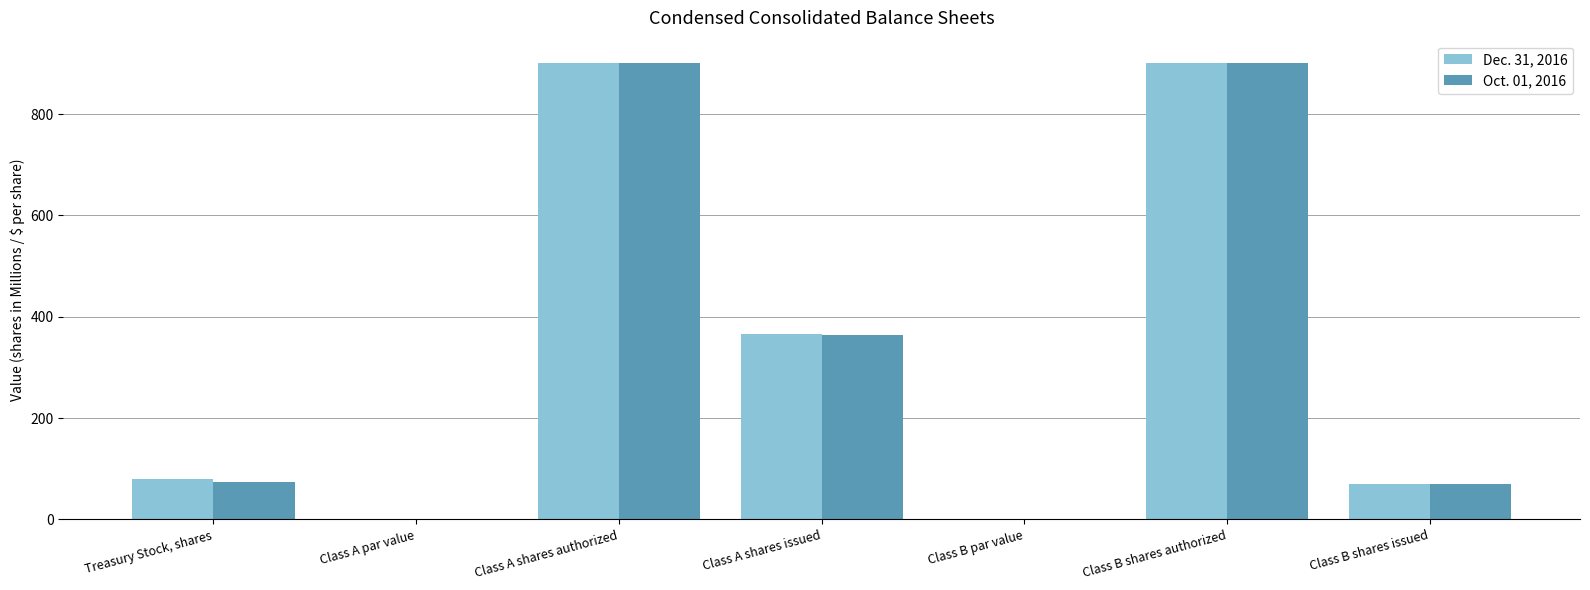

Count the number of data series in this chart.

2